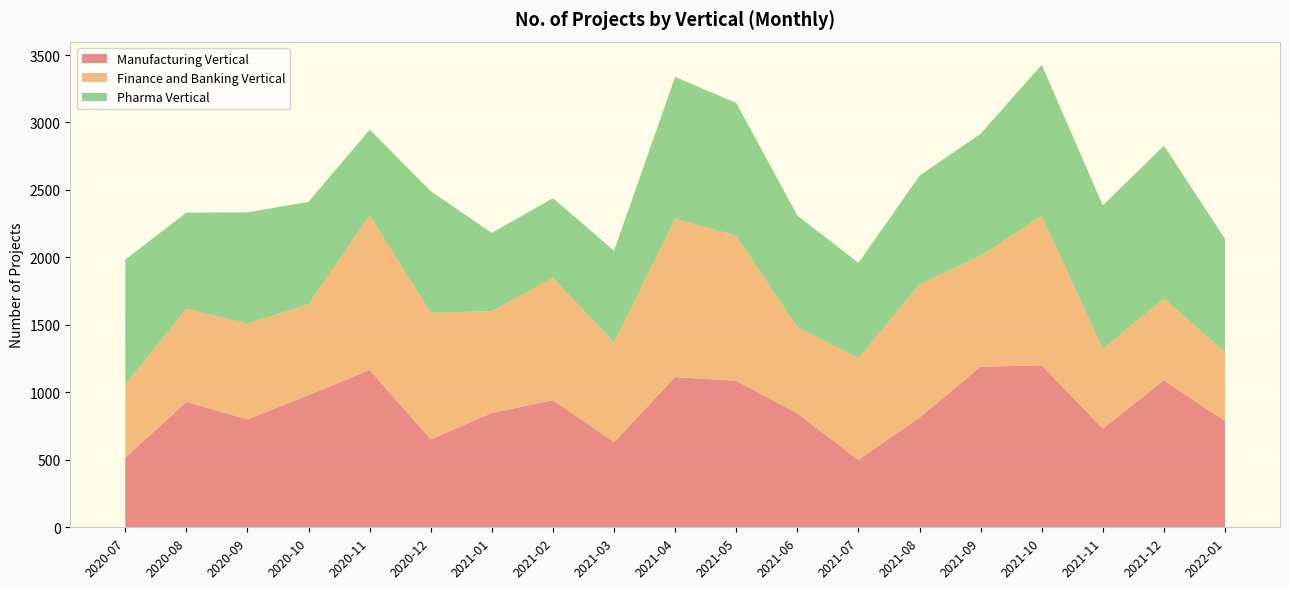

Reading right to left, extract all data points from this chart.

Manufacturing Vertical: 2022-01=786	2021-12=1089	2021-11=731	2021-10=1200	2021-09=1190	2021-08=813	2021-07=500	2021-06=843	2021-05=1086	2021-04=1113	2021-03=630	2021-02=942	2021-01=847	2020-12=651	2020-11=1165	2020-10=979	2020-09=800	2020-08=929	2020-07=515
Finance and Banking Vertical: 2022-01=513	2021-12=607	2021-11=590	2021-10=1108	2021-09=823	2021-08=989	2021-07=752	2021-06=640	2021-05=1075	2021-04=1175	2021-03=738	2021-02=908	2021-01=755	2020-12=939	2020-11=1147	2020-10=675	2020-09=710	2020-08=692	2020-07=541
Pharma Vertical: 2022-01=839	2021-12=1132	2021-11=1065	2021-10=1120	2021-09=904	2021-08=804	2021-07=708	2021-06=828	2021-05=984	2021-04=1050	2021-03=682	2021-02=589	2021-01=580	2020-12=901	2020-11=635	2020-10=758	2020-09=824	2020-08=711	2020-07=928